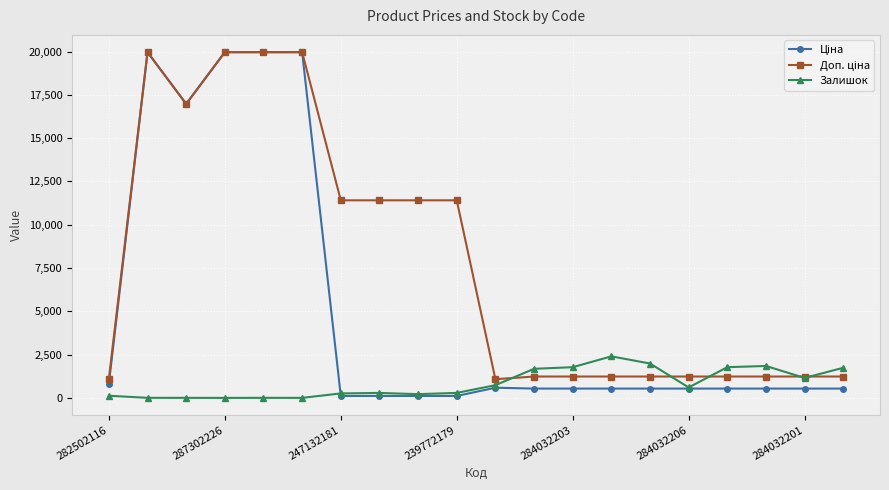

What is the smallest value displayed?

1.0